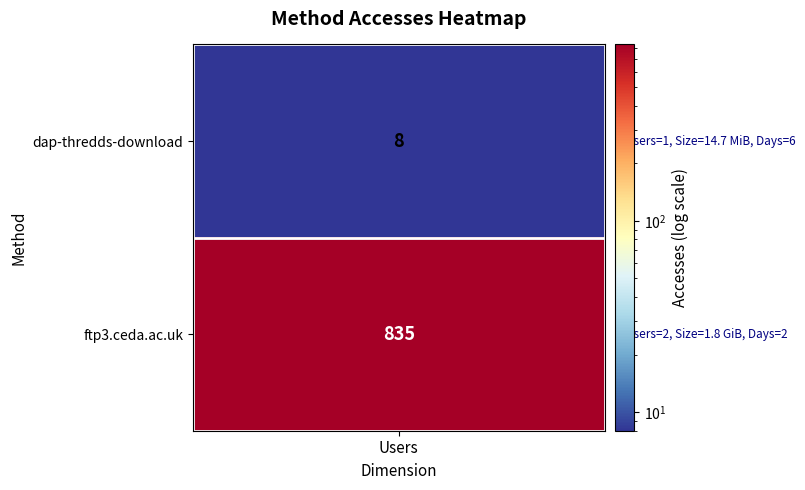

Where is the data nearest to the value 421?

dap-thredds-download